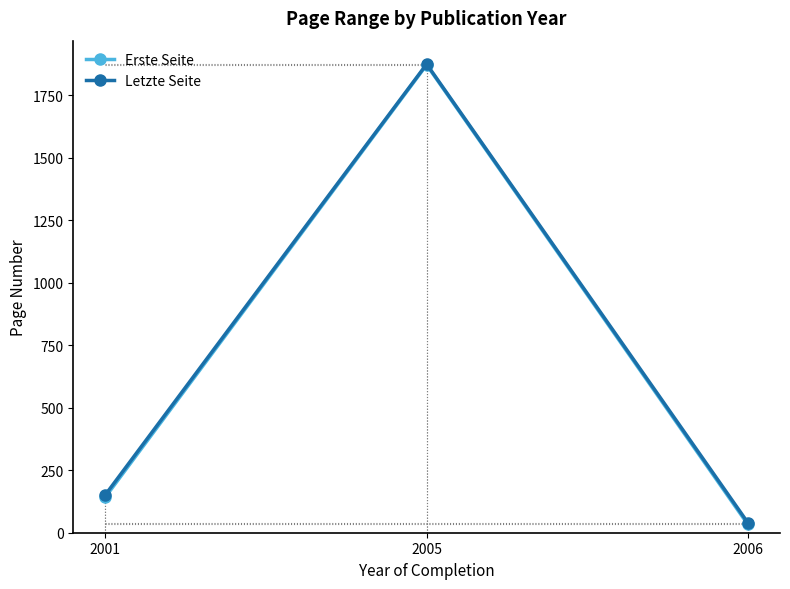

Where is Erste Seite nearest to the value 952?

2001